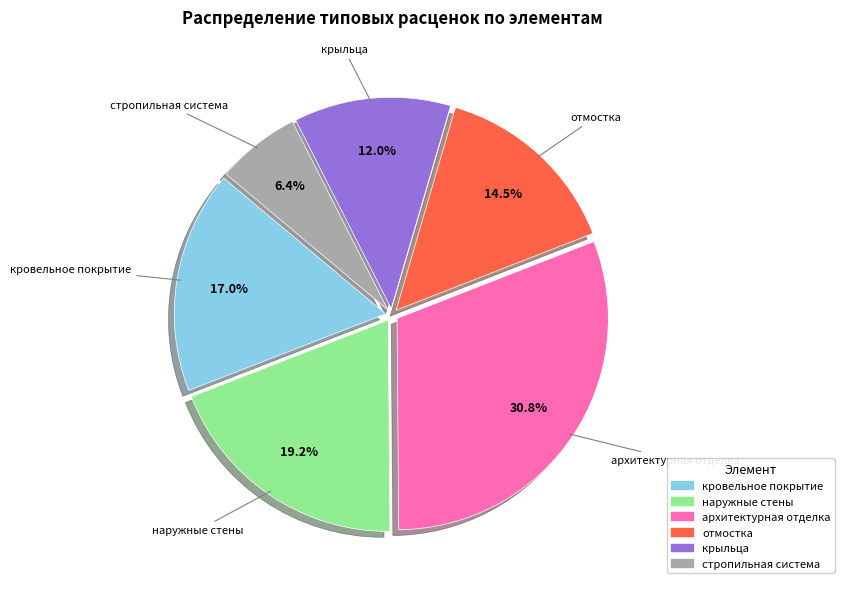

To the nearest percent, what is the difference between the largest and smallest slice percentages?

24%